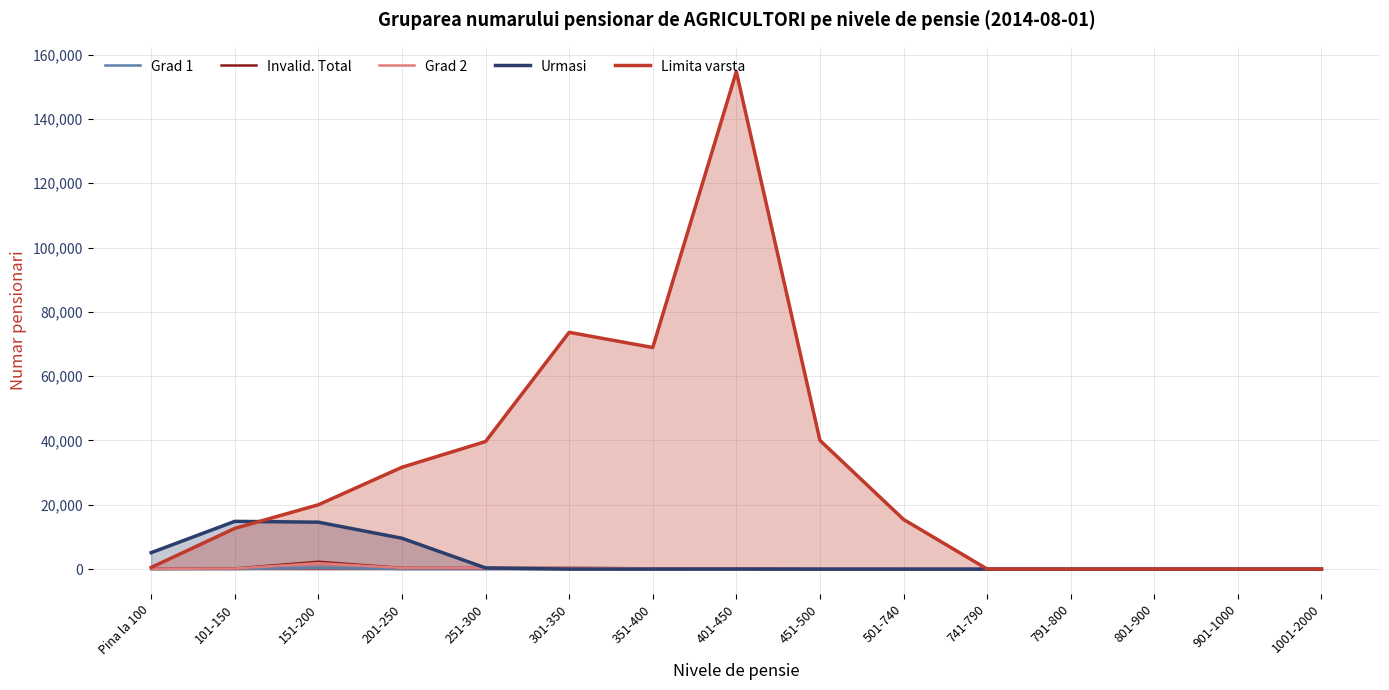

What is the spread (max minus min) of values at 351-400?

68913